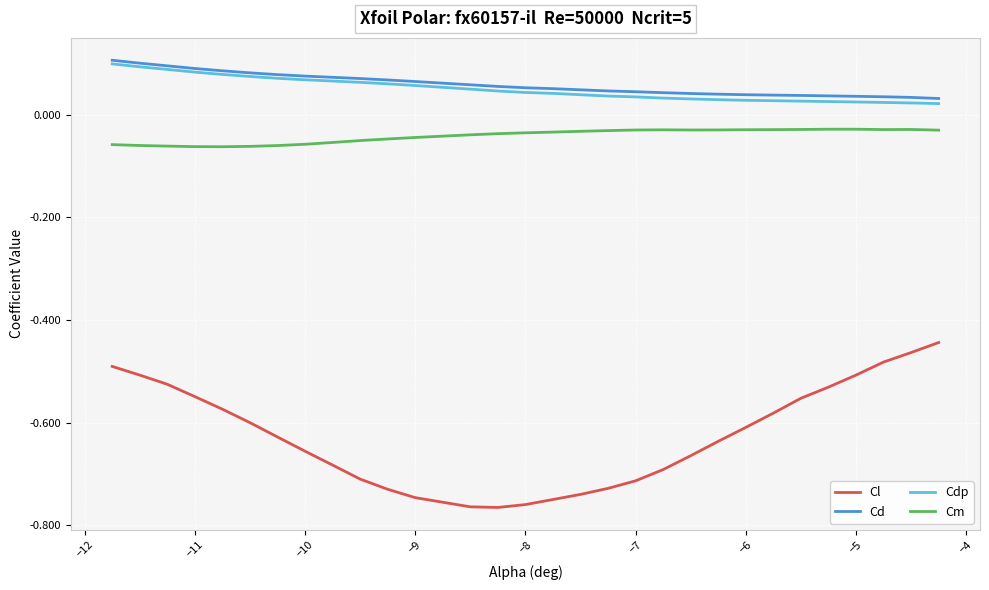

True or false: Cd and Cm intersect in this chart.

False